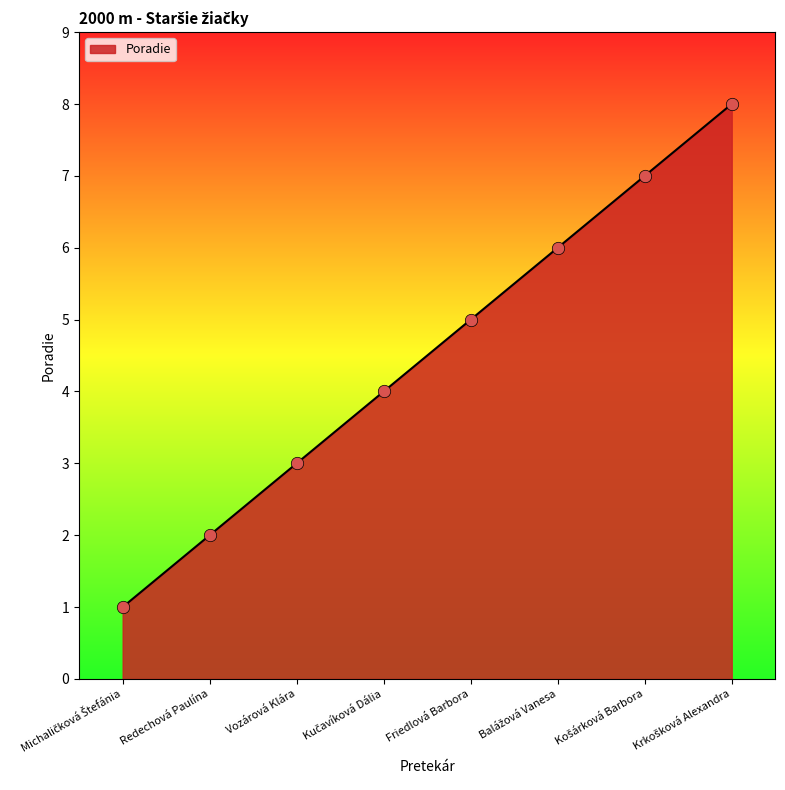

True or false: there are more than 1 points higher than both neighbors.

False